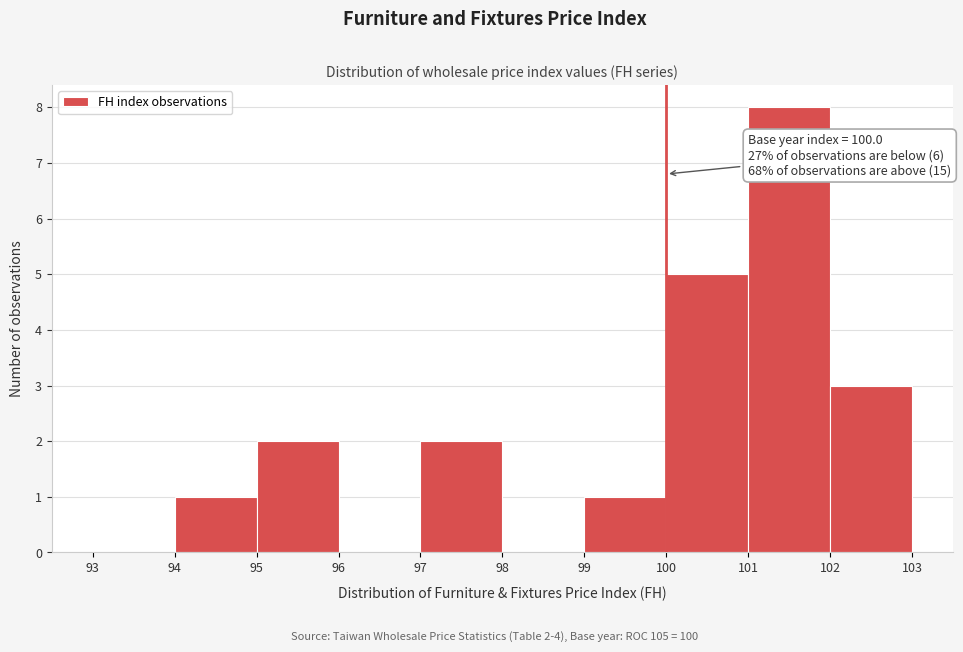

Which range on the x-axis has the tallest bar?

101 to 102